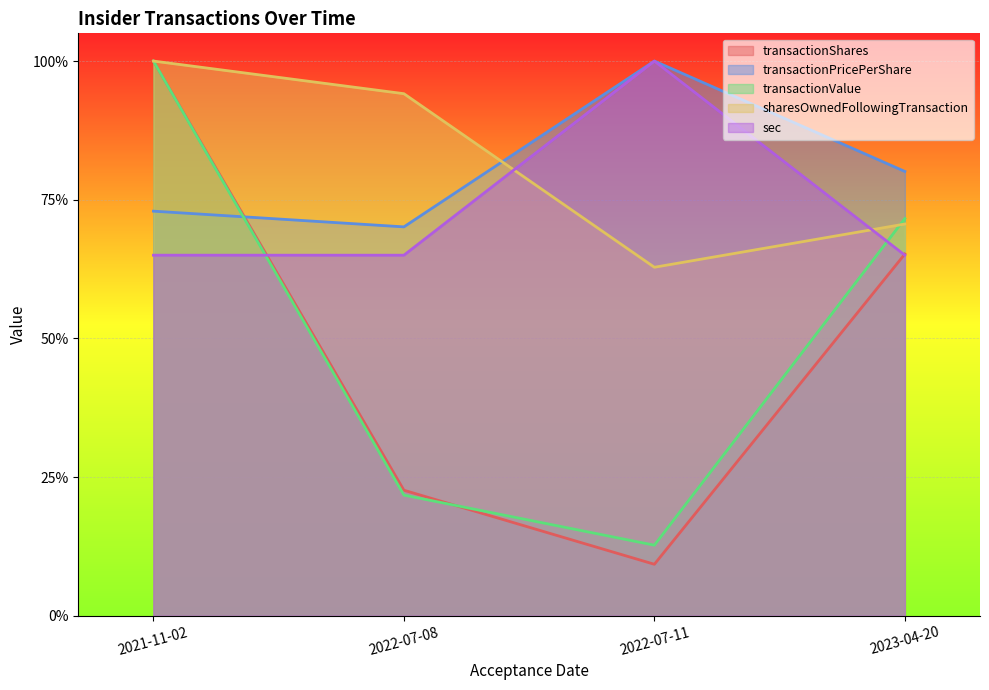

How many data points does each series have?

4